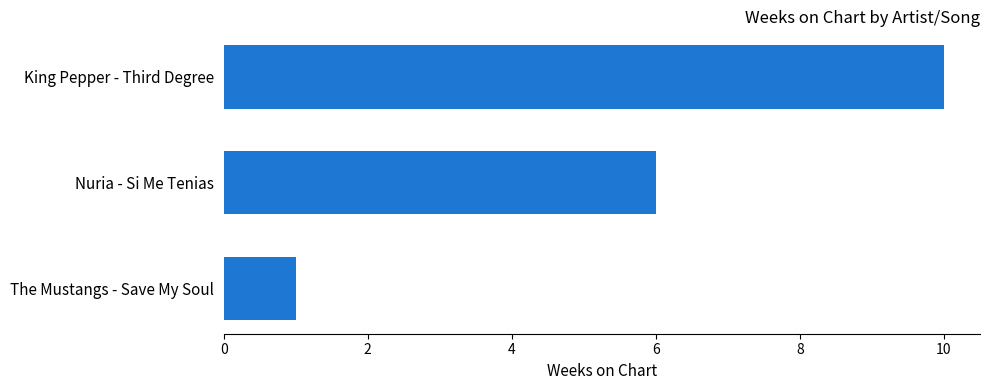

The chart shows a value of 10 at King Pepper - Third Degree. True or false?

True